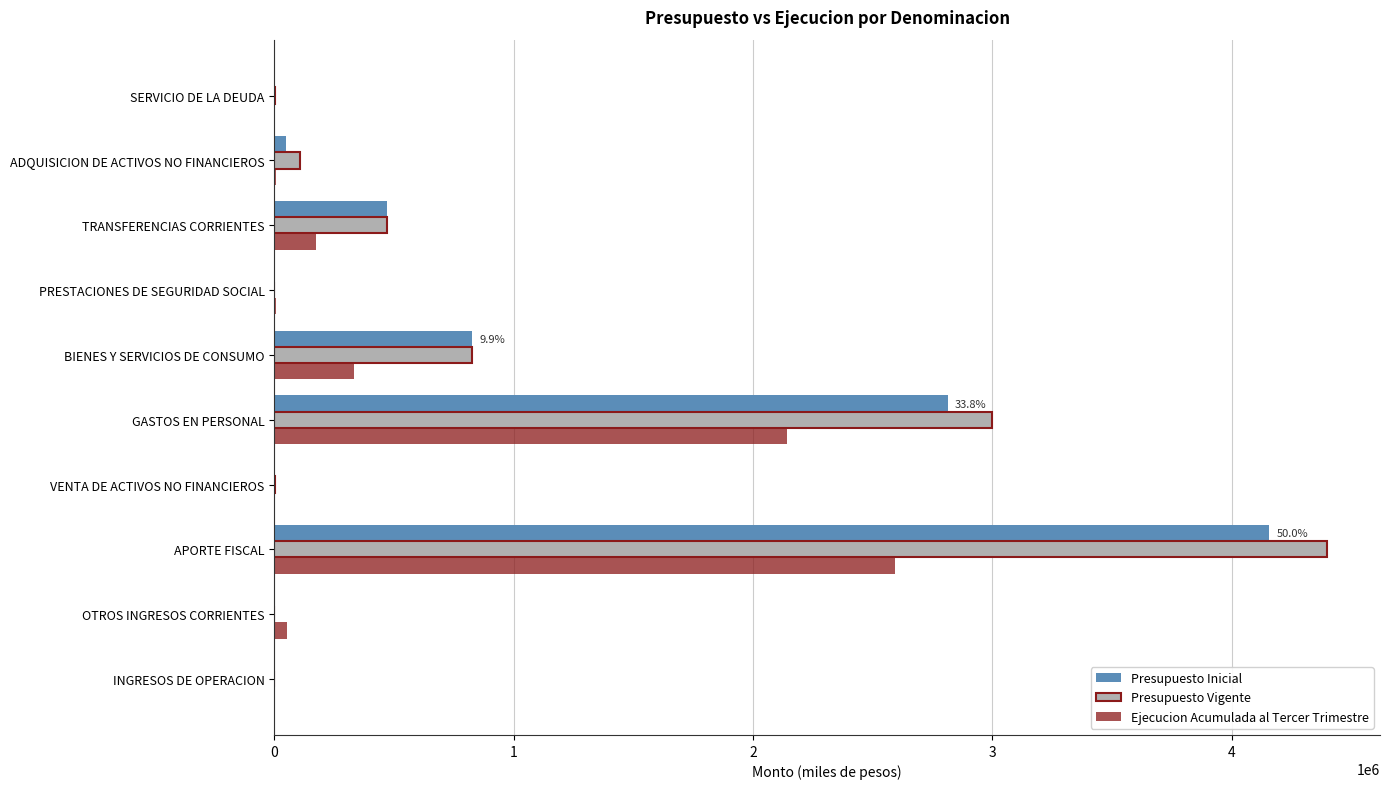

True or false: Presupuesto Vigente has a value of 567938 at BIENES Y SERVICIOS DE CONSUMO.

False